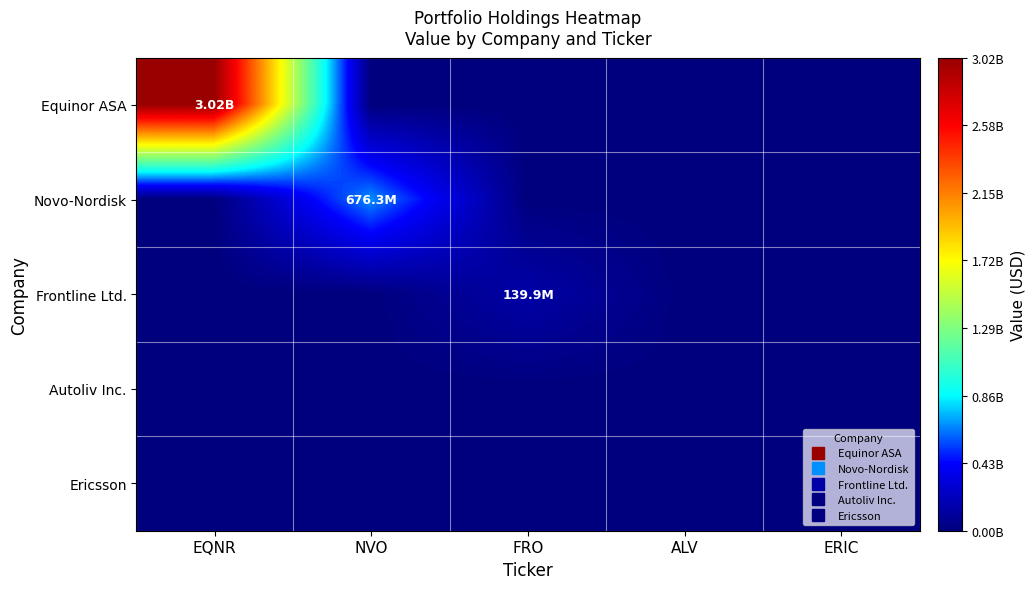

Reading left to right, what are all the values shown in this chart?

Equinor ASA: EQNR=3015253930	NVO=0	FRO=0	ALV=0	ERIC=0
Novo-Nordisk: EQNR=0	NVO=676343409	FRO=0	ALV=0	ERIC=0
Frontline Ltd.: EQNR=0	NVO=0	FRO=139860196	ALV=0	ERIC=0
Autoliv Inc.: EQNR=0	NVO=0	FRO=0	ALV=0	ERIC=0
Ericsson: EQNR=0	NVO=0	FRO=0	ALV=0	ERIC=0